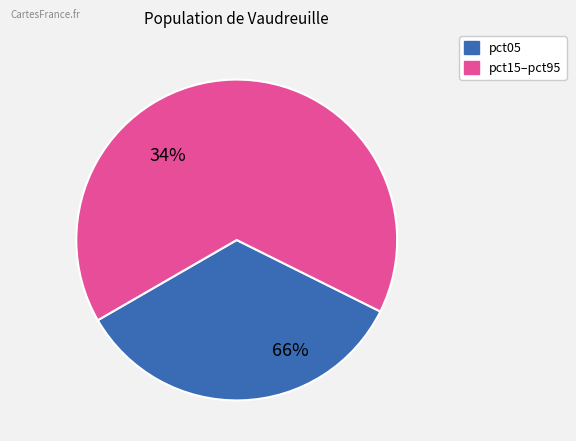

Does pct35 account for over 50% of the chart?

No